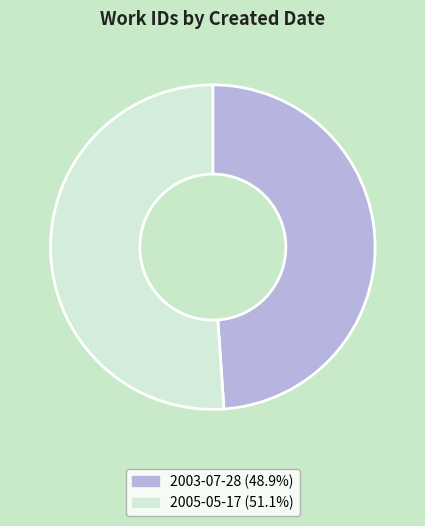

Is the sum of 2003-07-28 and 2005-05-17 greater than half?

Yes